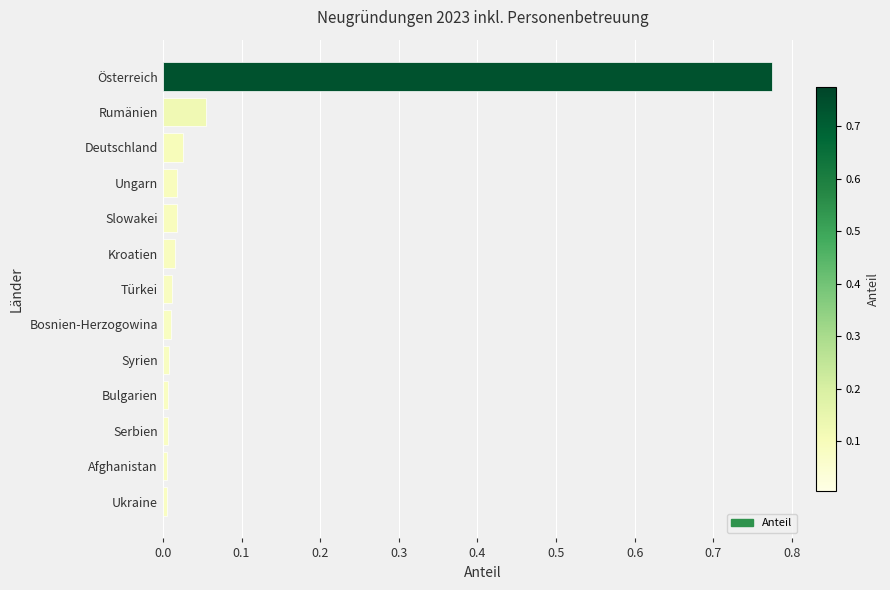

The value at Österreich is 1.3. True or false?

False